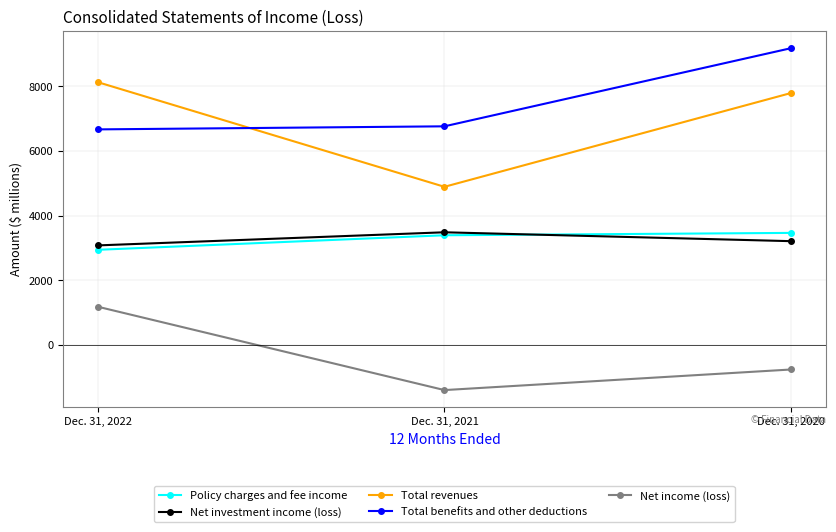

What is the value of the Net income (loss) point at the 2nd from the left?

-1396